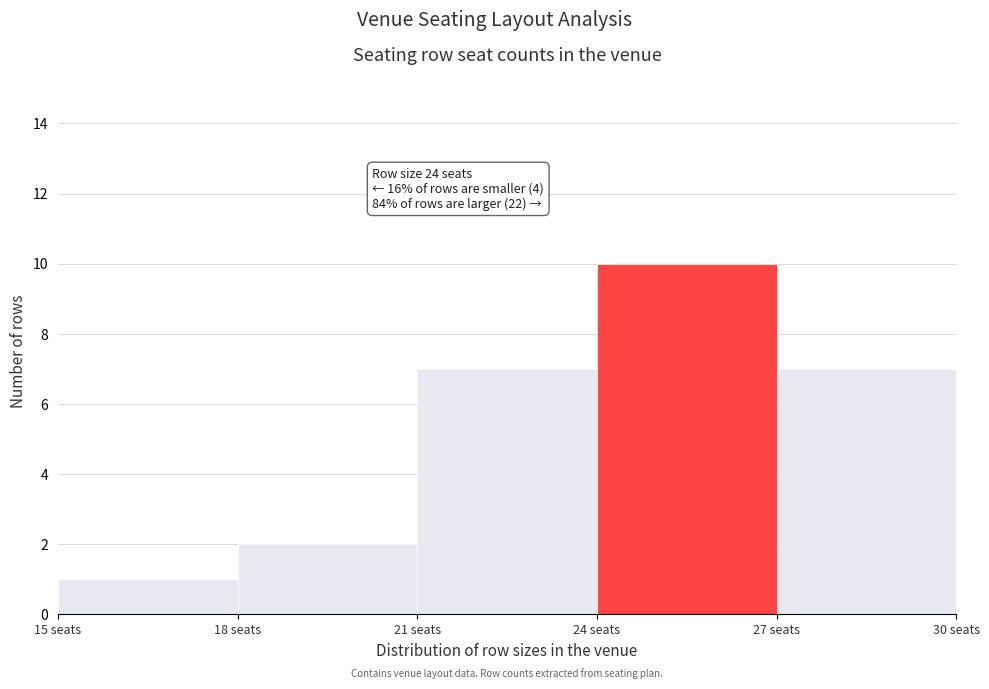

Which range on the x-axis has the tallest bar?

24 to 27